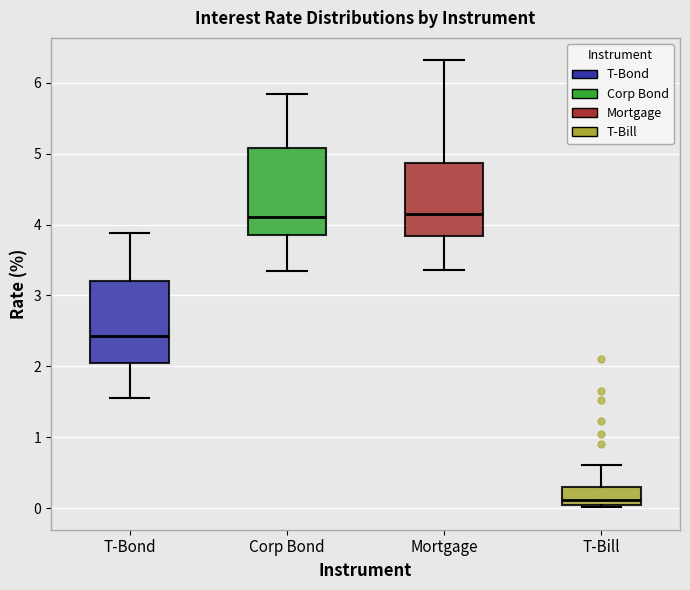

Which box's median line is the lowest?

T-Bill